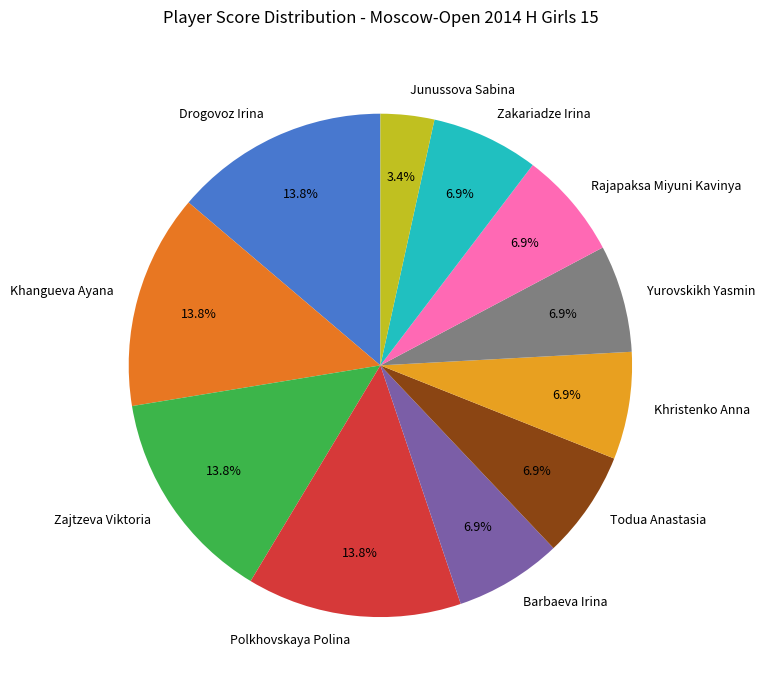

What is the ratio of the value at Khangueva Ayana to the value at Barbaeva Irina?

2.0